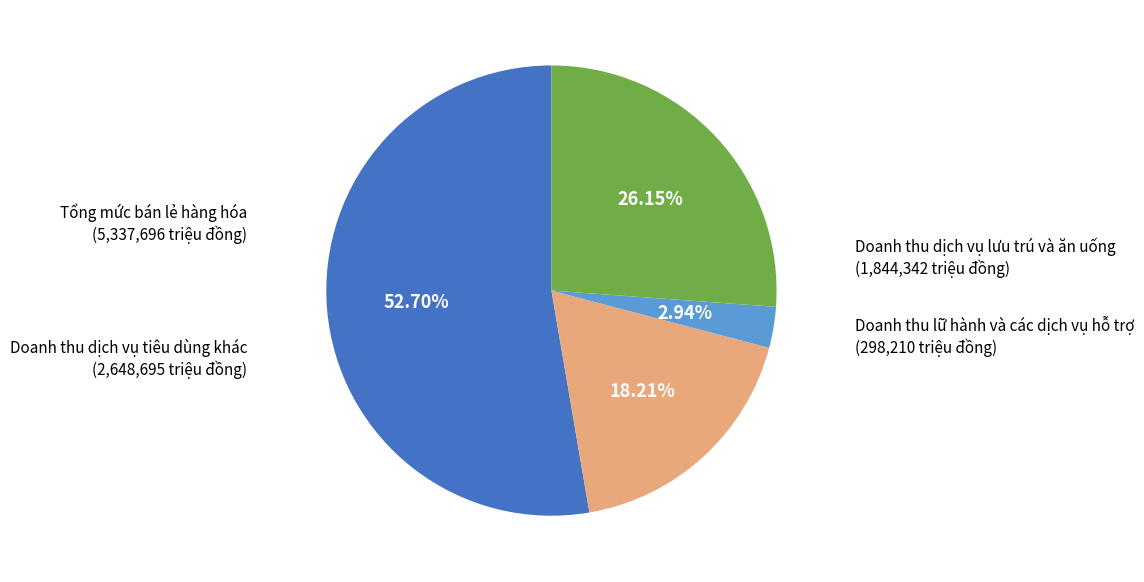

To the nearest percent, what portion does Doanh thu dịch vụ lưu trú và ăn uống represent?

18%